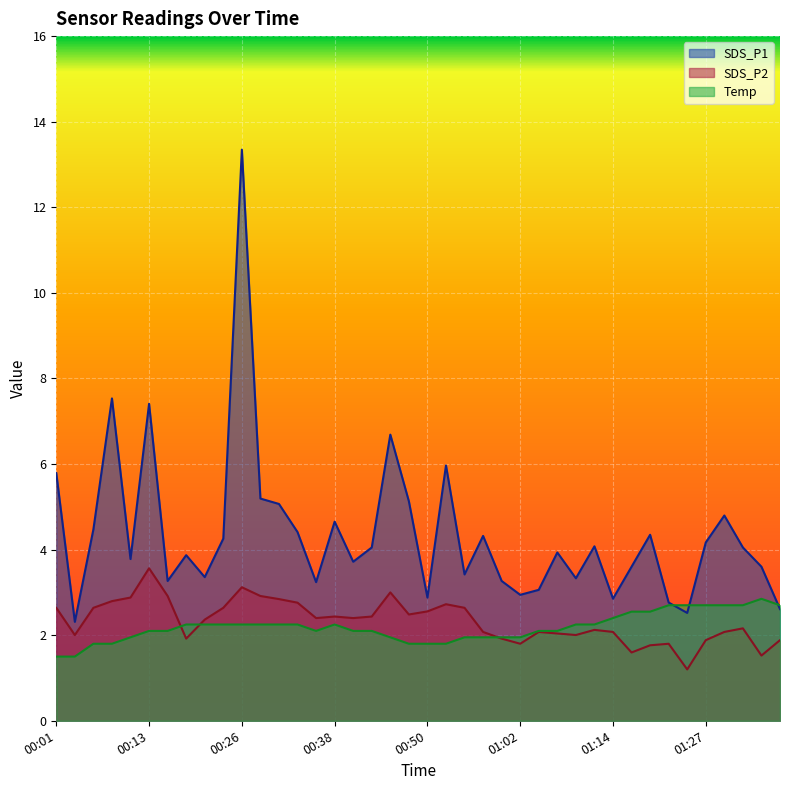

What is the difference between the maximum and minimum values in the SDS_P1 series?

11.0